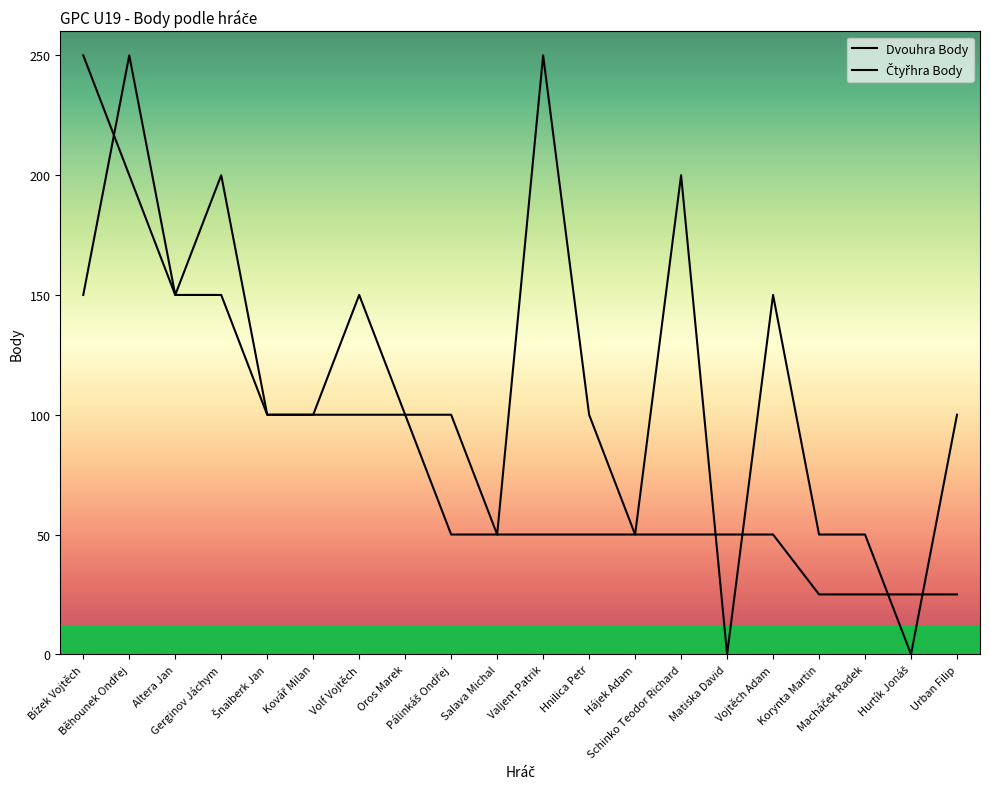

Reading left to right, what are all the values shown in this chart?

Dvouhra Body: 250	200	150	150	100	100	100	100	50	50	50	50	50	50	50	50	25	25	25	25
Čtyřhra Body: 150	250	150	200	100	100	150	100	100	50	250	100	50	200	0	150	50	50	0	100